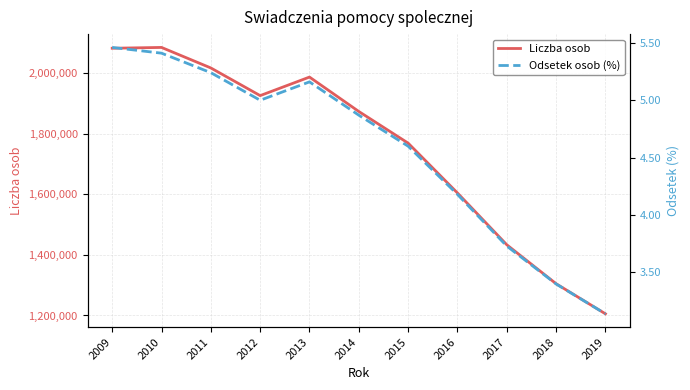

Which series has the widest spread of values?

Liczba osob